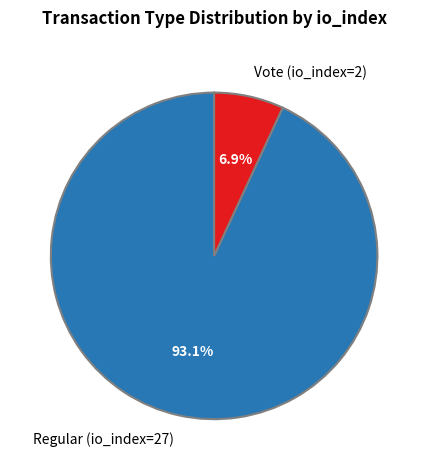

How many segments does this pie chart have?

2